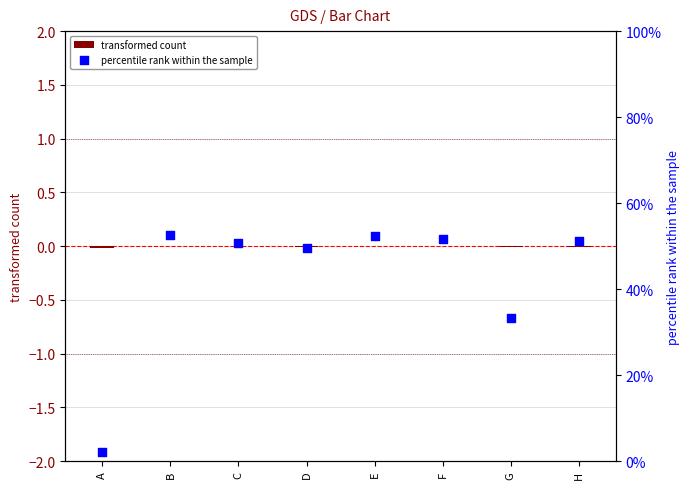

What are all the series names shown in the legend?

transformed count, percentile rank within the sample